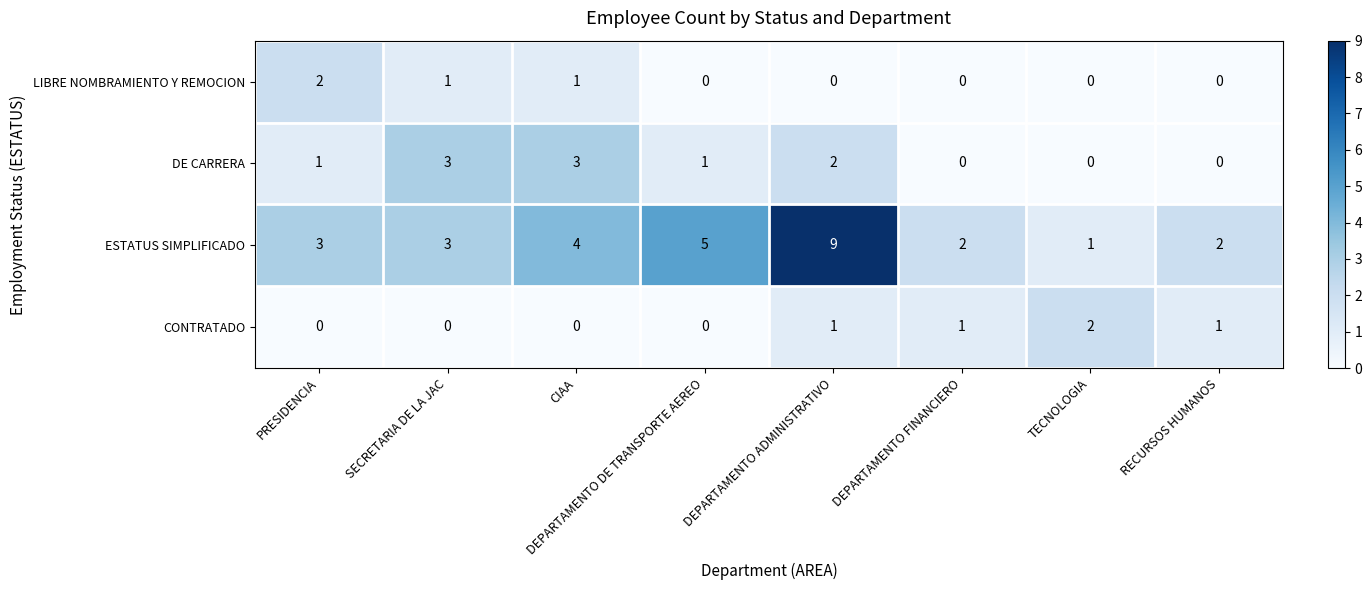

How many ESTATUS SIMPLIFICADO values are between 2 and 5?

6